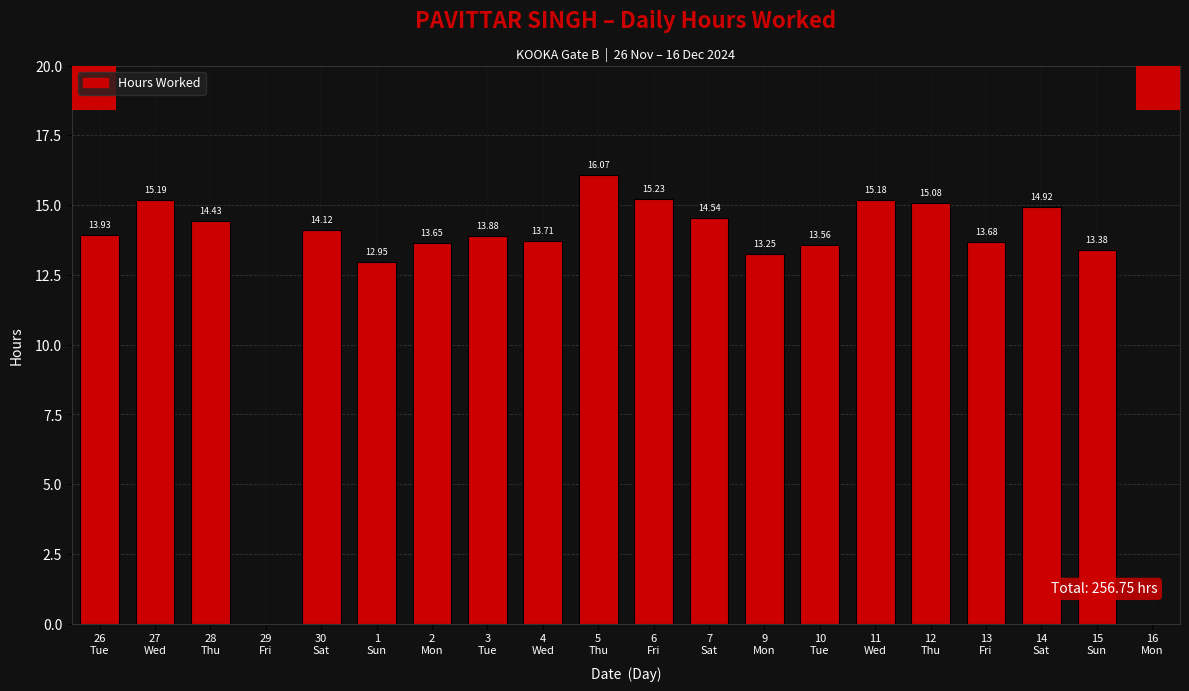

Which label corresponds to the largest value in the chart?

5
Thu